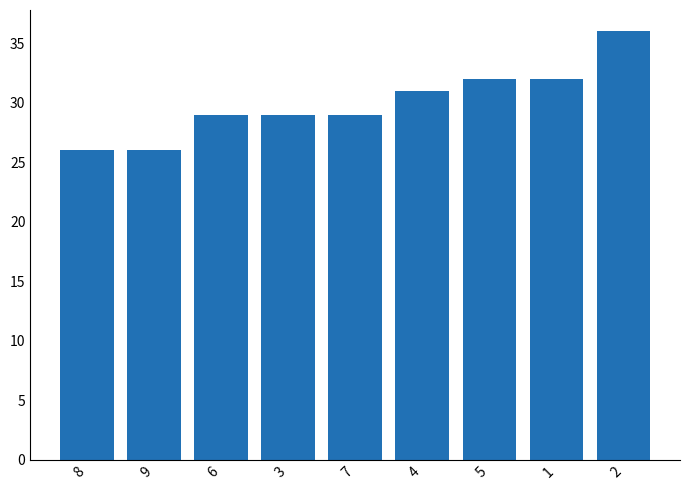

How many distinct data groups are displayed?

1